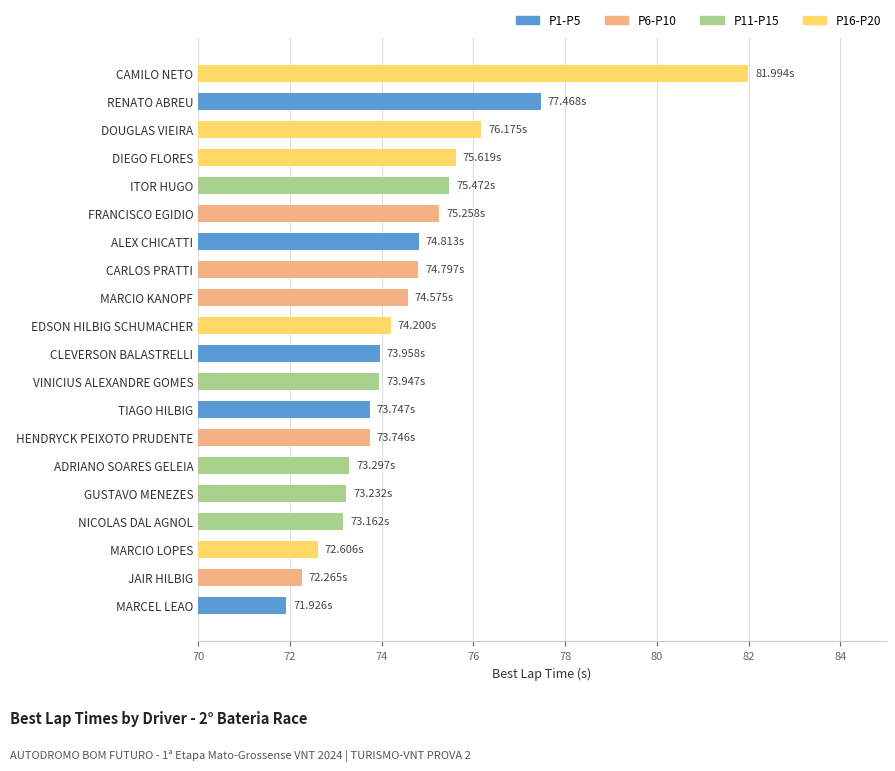

Which category has the highest value across all series?

CAMILO NETO